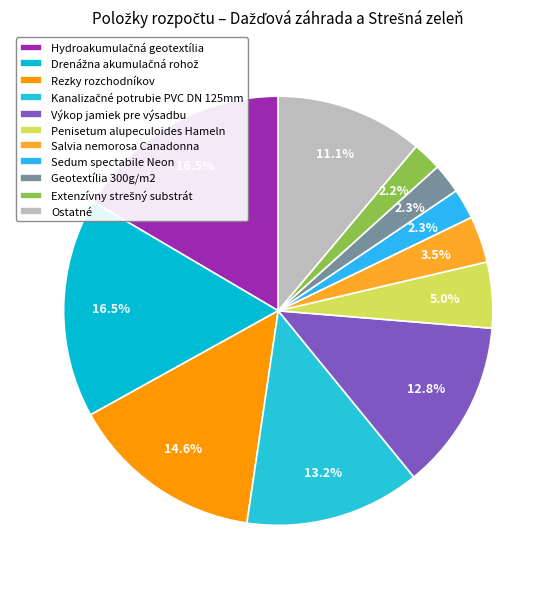

Do Salvia nemorosa Canadonna and Sedum spectabile Neon together represent more than half of the pie?

No